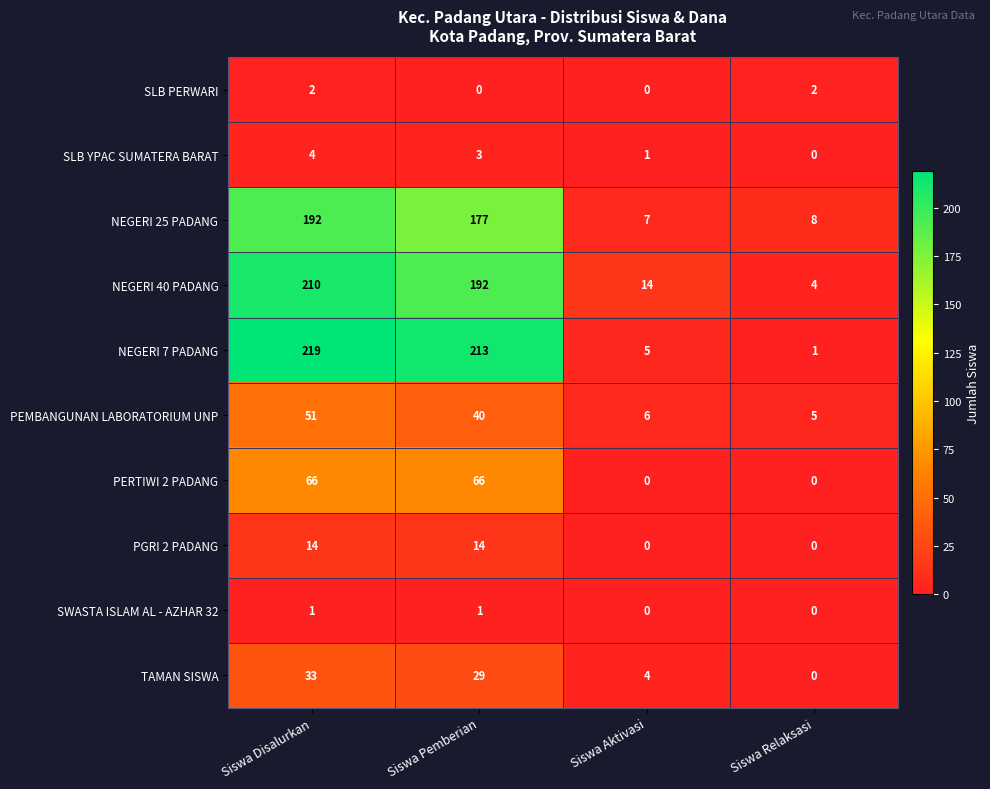

Is the value of NEGERI 25 PADANG at Siswa Aktivasi greater than the value of SLB PERWARI at Siswa Pemberian?

Yes